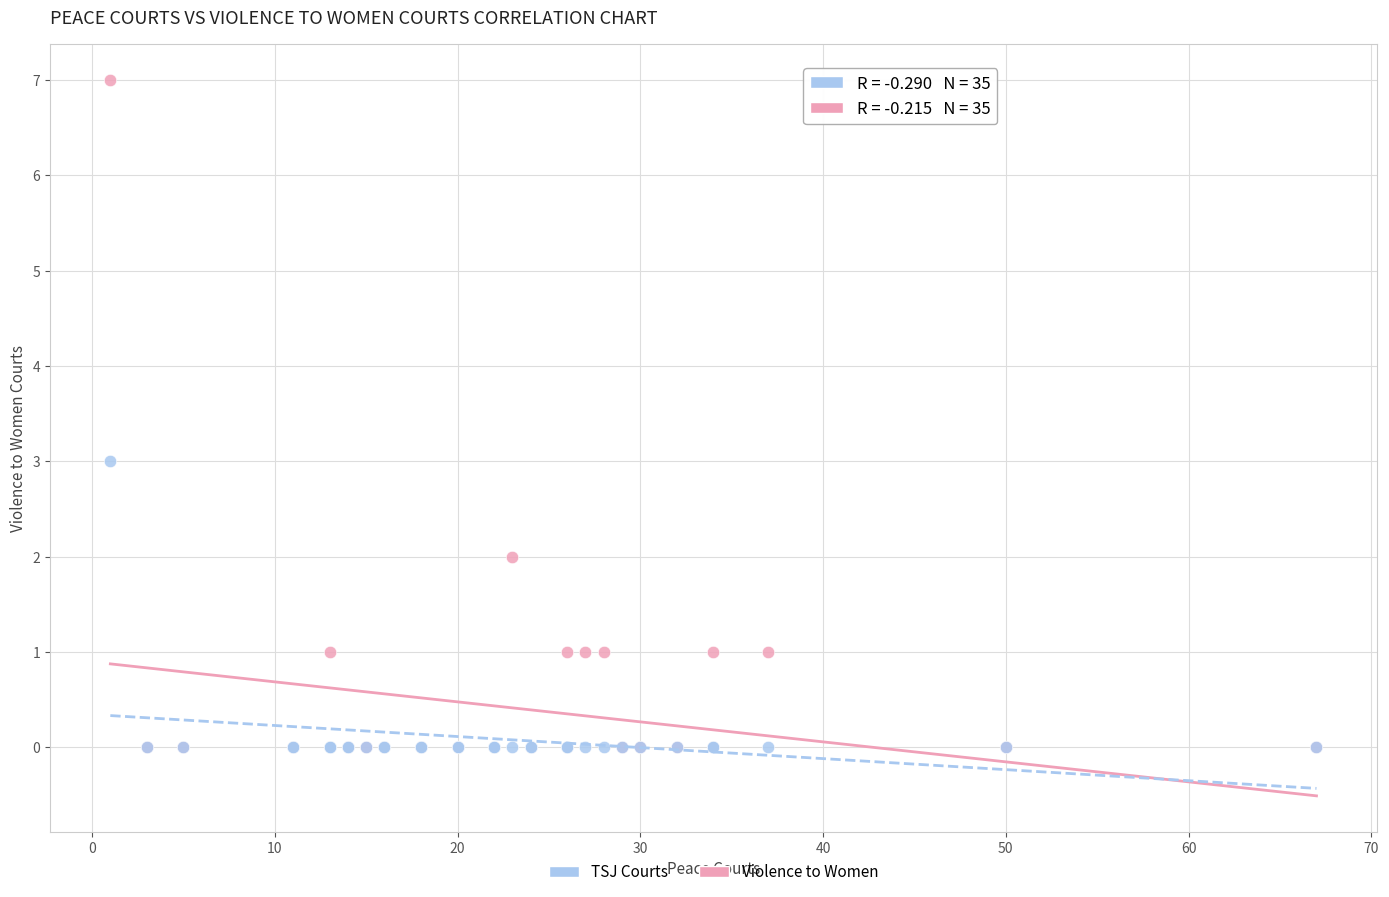

Which series has the largest Y range (max minus min)?

Violence to Women